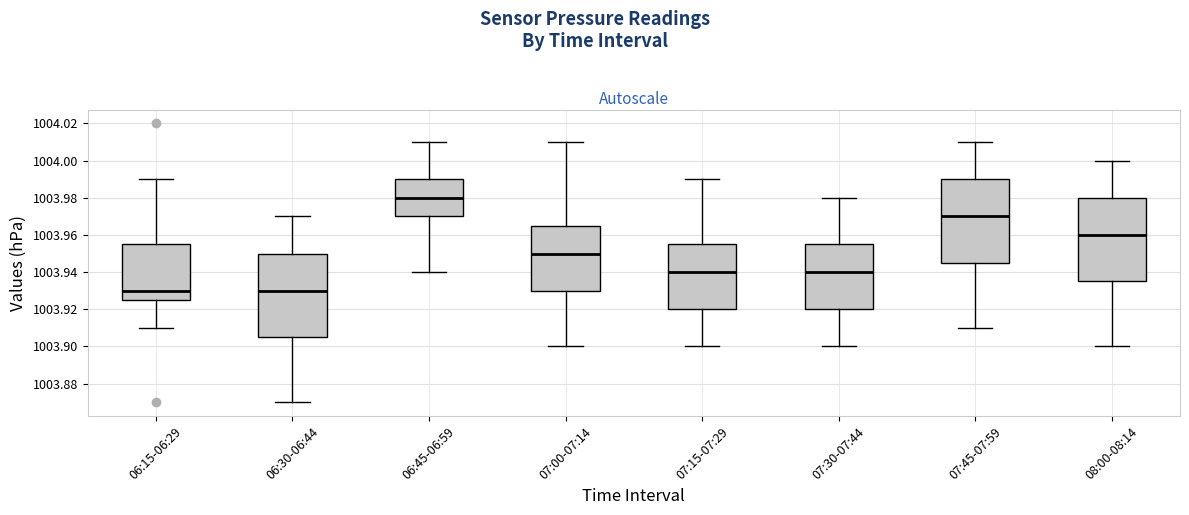

Reading left to right, transcribe this box plot: for each box, give where its median line is, the range the box spans, and where its two whiskers end, as read against the y-axis. The values are not printed on the chart, so give them approximately, as read against the axis.

06:15-06:29: median 1003.930, box 1003.926 to 1003.956, whiskers 1003.910 to 1003.990
06:30-06:44: median 1003.930, box 1003.906 to 1003.950, whiskers 1003.870 to 1003.970
06:45-06:59: median 1003.980, box 1003.970 to 1003.990, whiskers 1003.940 to 1004.010
07:00-07:14: median 1003.950, box 1003.930 to 1003.966, whiskers 1003.900 to 1004.010
07:15-07:29: median 1003.940, box 1003.920 to 1003.956, whiskers 1003.900 to 1003.990
07:30-07:44: median 1003.940, box 1003.920 to 1003.956, whiskers 1003.900 to 1003.980
07:45-07:59: median 1003.970, box 1003.946 to 1003.990, whiskers 1003.910 to 1004.010
08:00-08:14: median 1003.960, box 1003.936 to 1003.980, whiskers 1003.900 to 1004.000